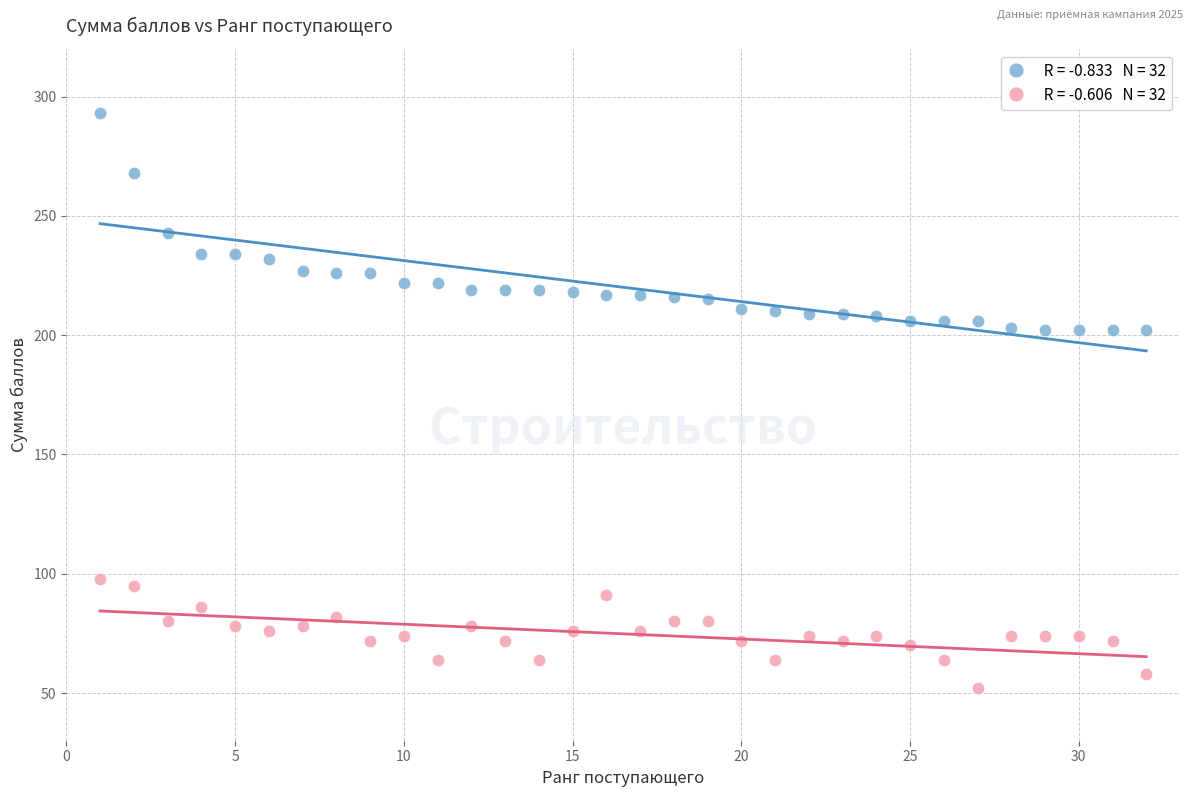

Across all data points, what is the range of Y values (max minus min)?

241